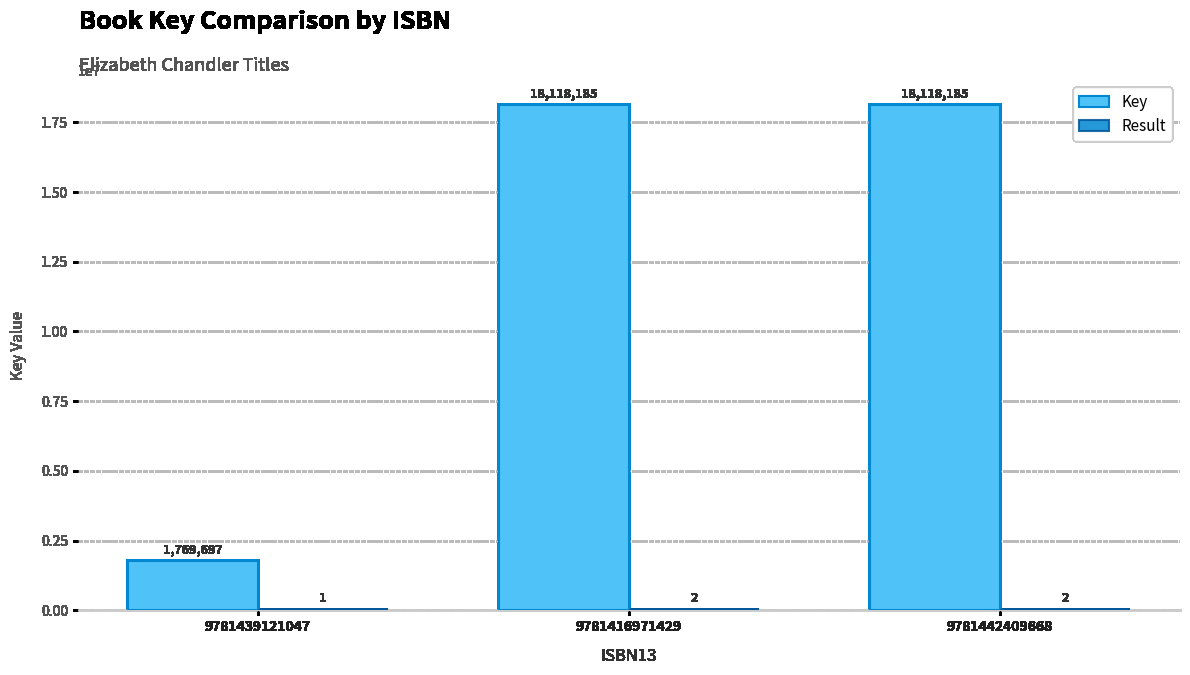

What is the maximum value shown in the chart?

18118185